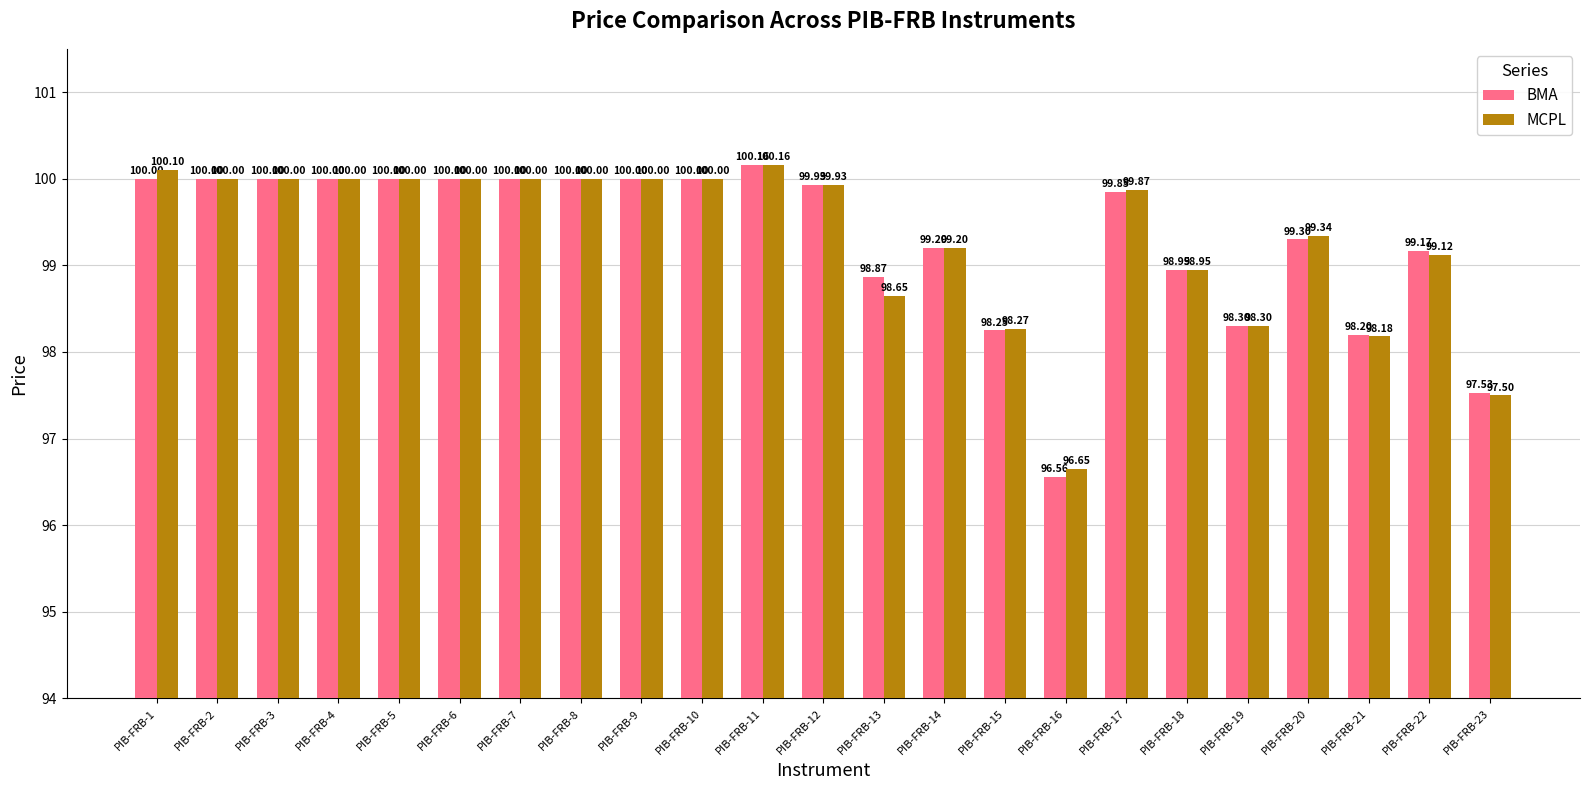

Rank the series at PIB-FRB-23 from highest to lowest value.

BMA, MCPL